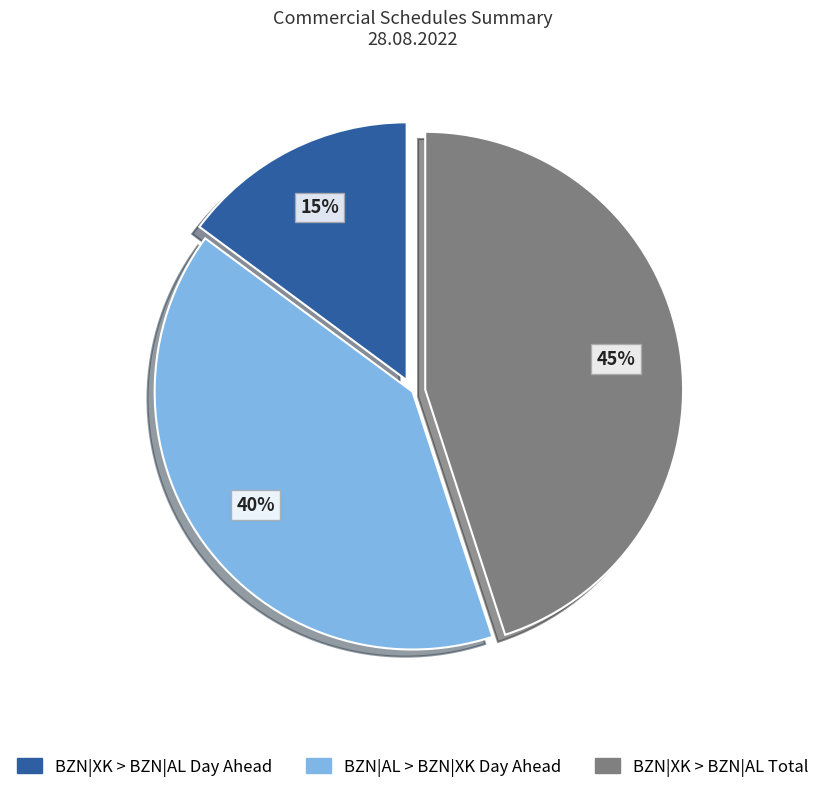

Rank the categories by value from highest to lowest.

BZN|XK > BZN|AL Total, BZN|AL > BZN|XK Day Ahead, BZN|XK > BZN|AL Day Ahead